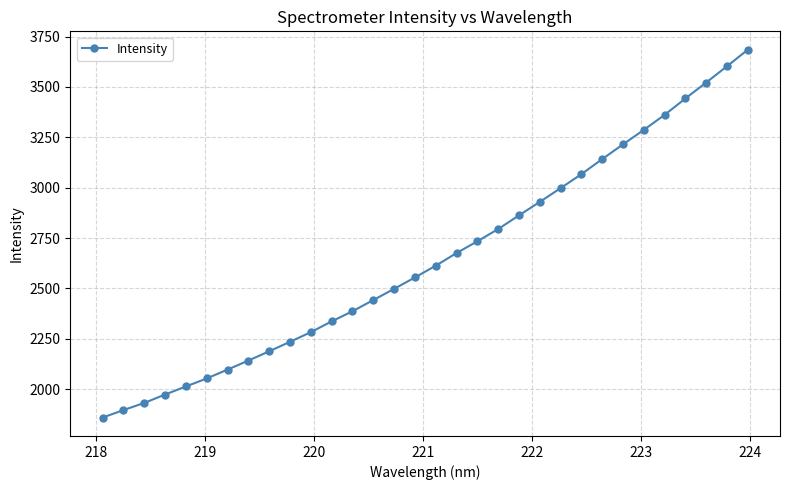

Count the number of data series in this chart.

1